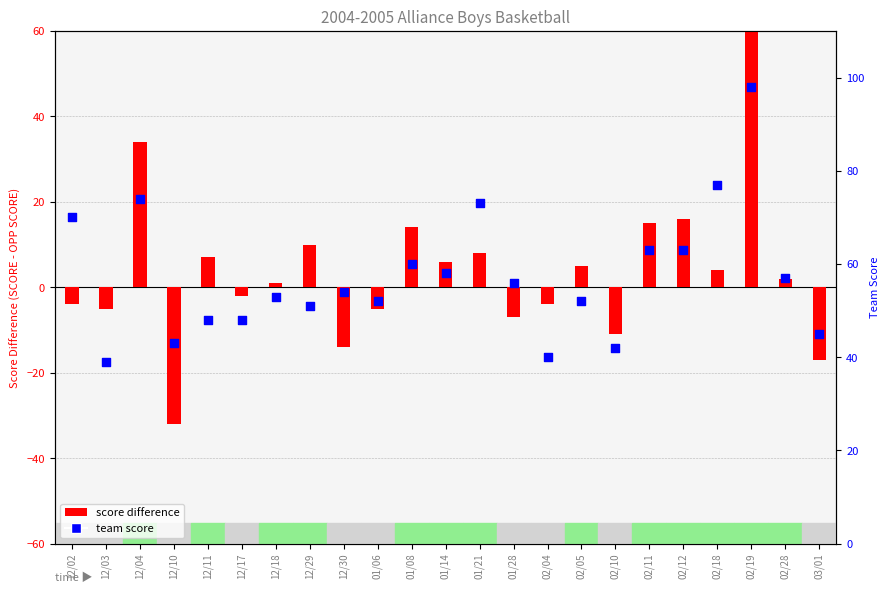

Which series contains the highest Y value?

Team Score (percentile rank style)